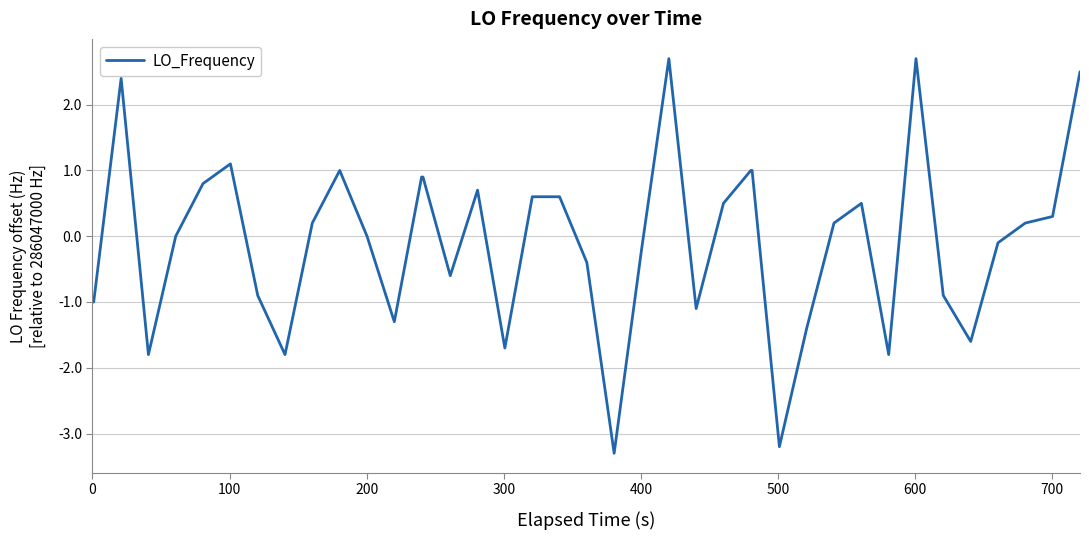

What is the difference between the maximum and minimum values?

6.0